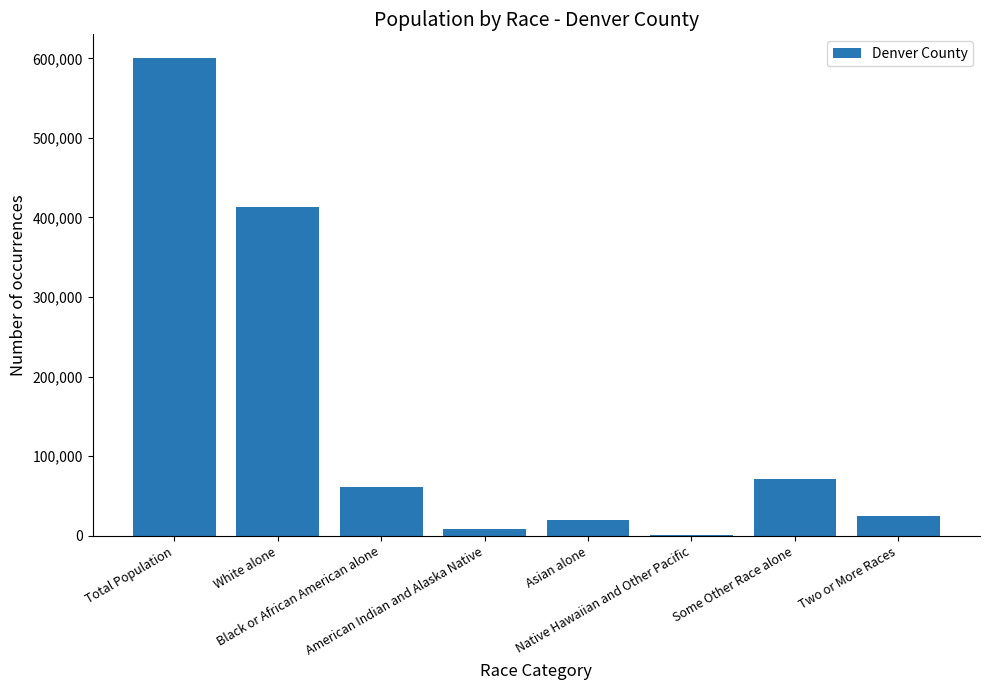

What is the sum of all values?

1200316